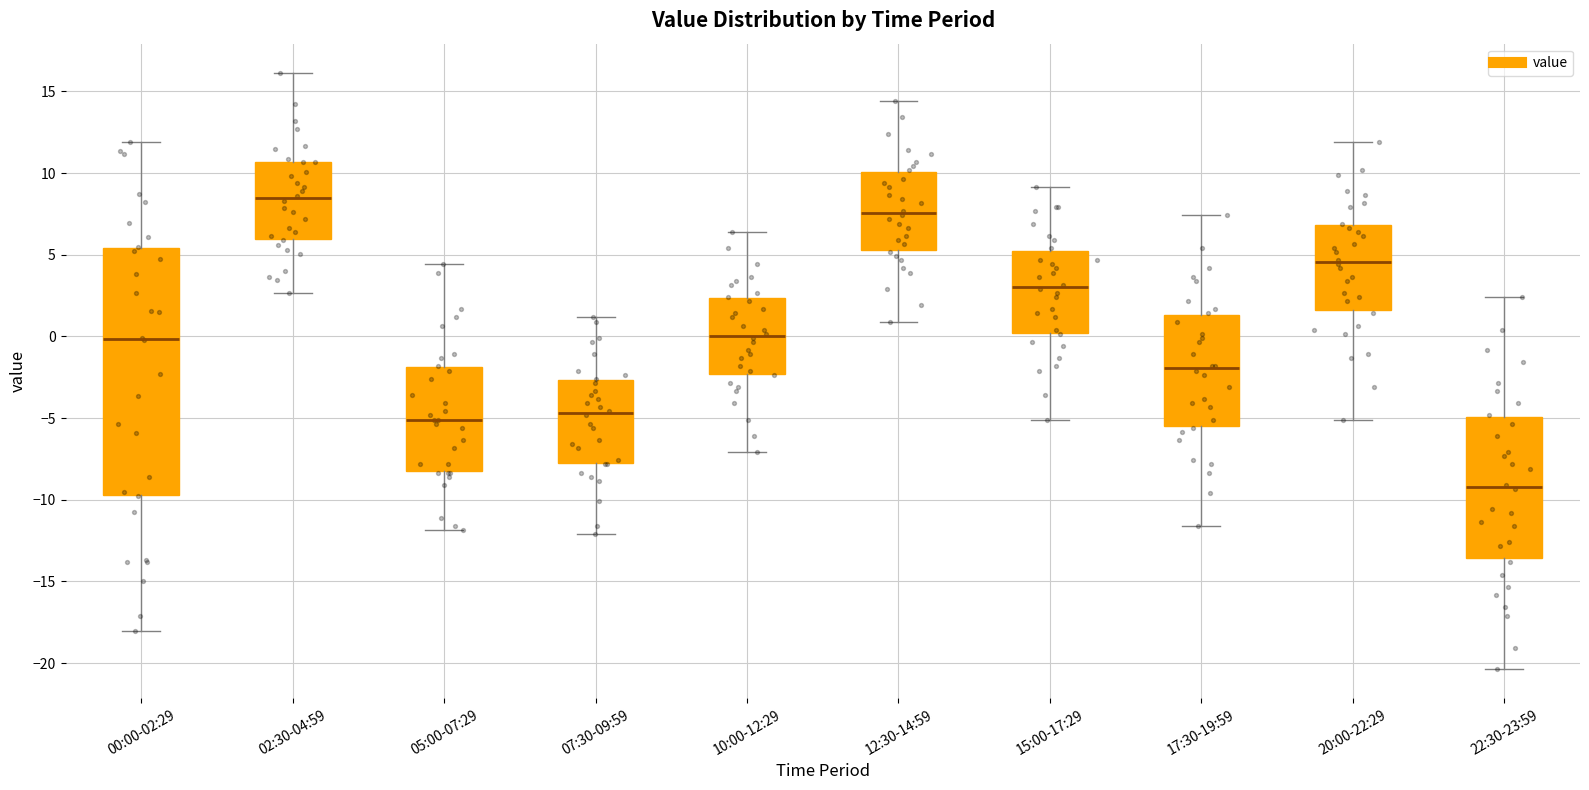

Comparing the boxes themselves (not the whiskers), which one is the tallest?

00:00-02:29